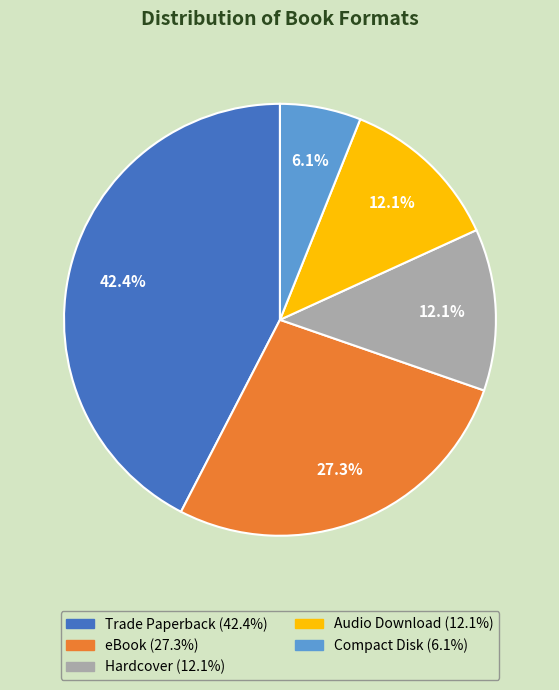

How many slices are in this pie chart?

5